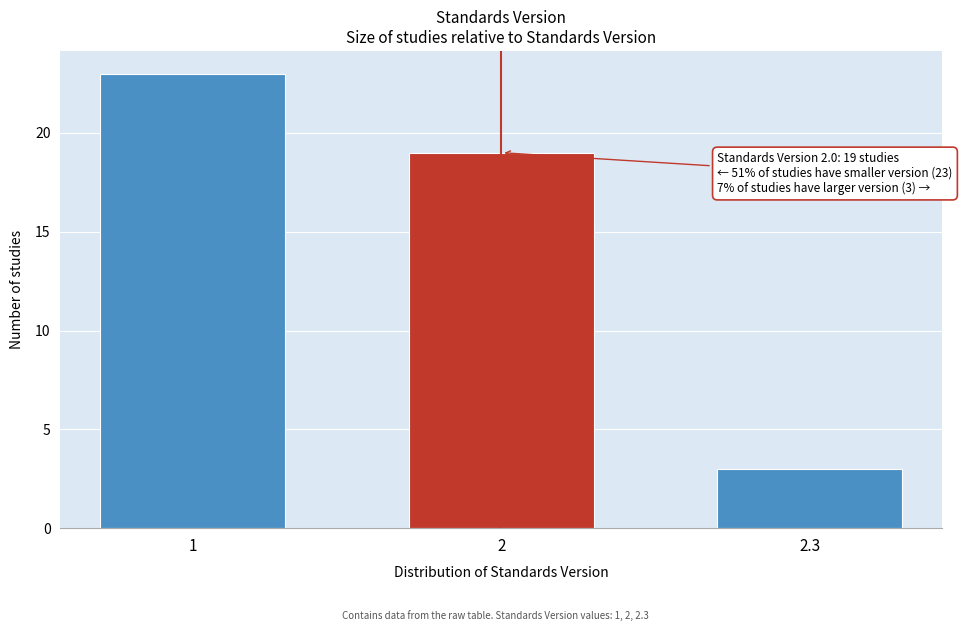

Reading left to right, extract all data points from this chart.

1=23	2=19	2.3=3